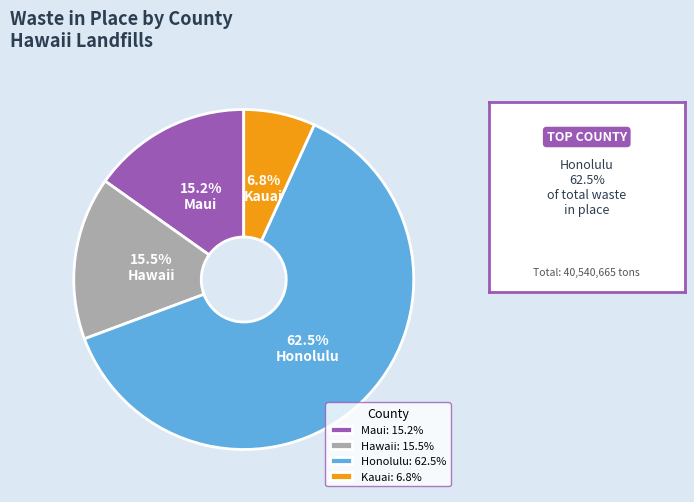

Combined, do Hawaii and Honolulu account for over 50%?

Yes